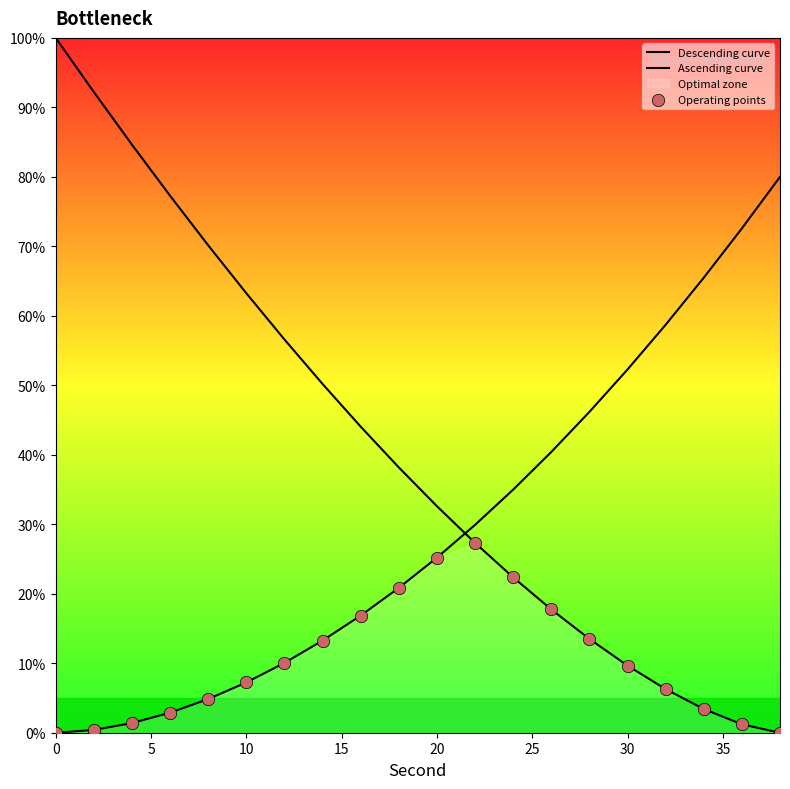

Which series has the largest total across all categories?

Descending curve